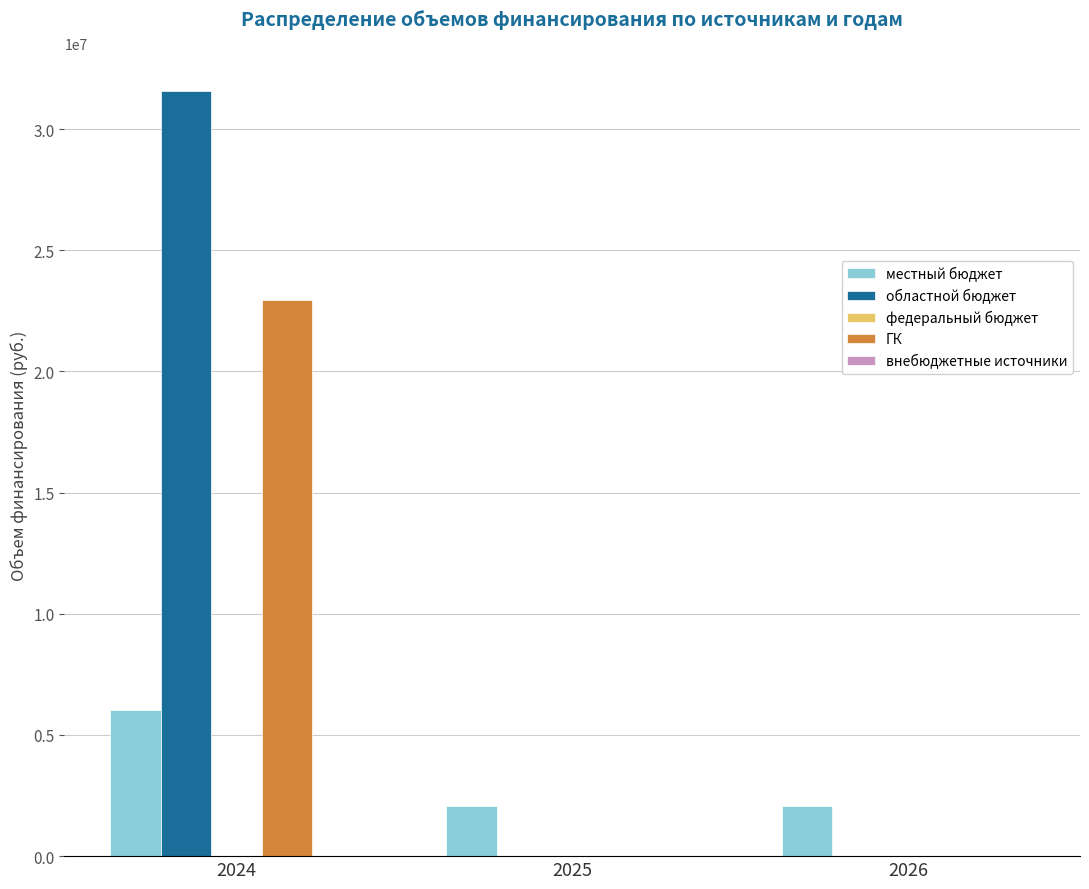

The value of ГК at 2024 is 22927352.8. True or false?

True